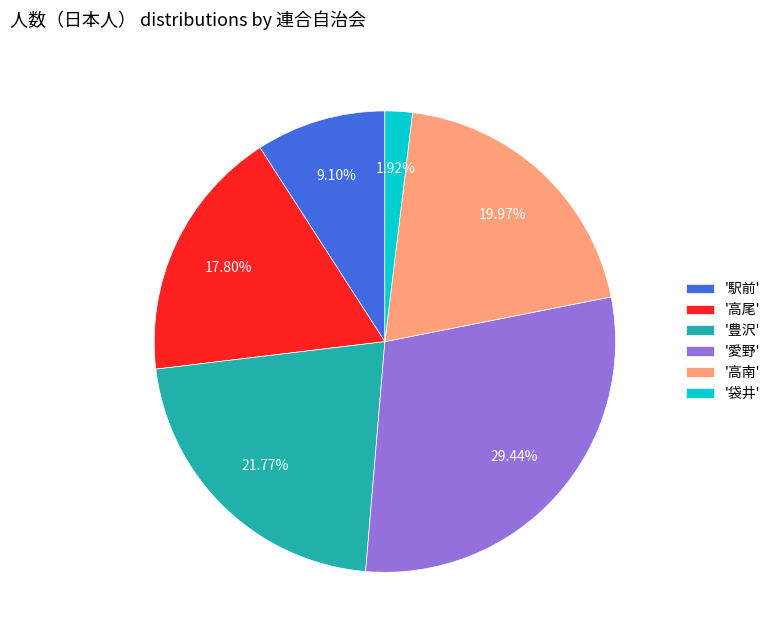

Rank the categories by value from lowest to highest.

'袋井', '駅前', '高尾', '高南', '豊沢', '愛野'